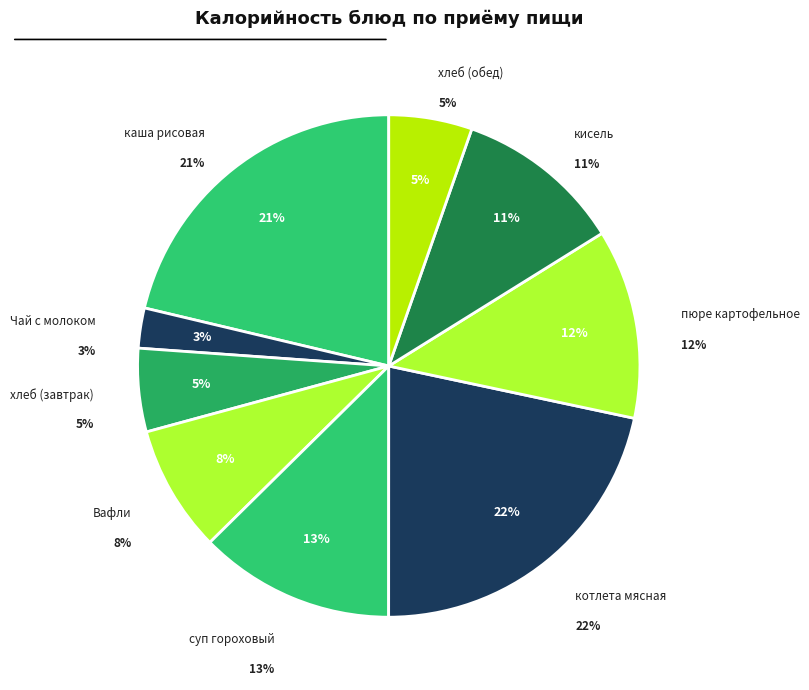

What is the smallest slice in the pie chart?

Чай с молоком